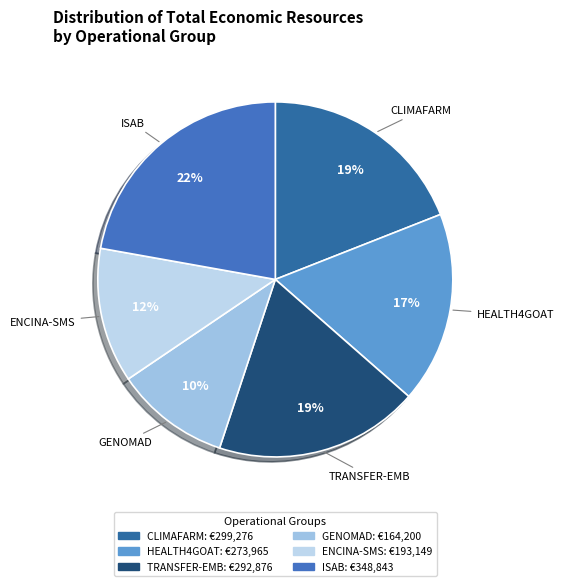

Which has a higher value, ENCINA-SMS or CLIMAFARM?

CLIMAFARM